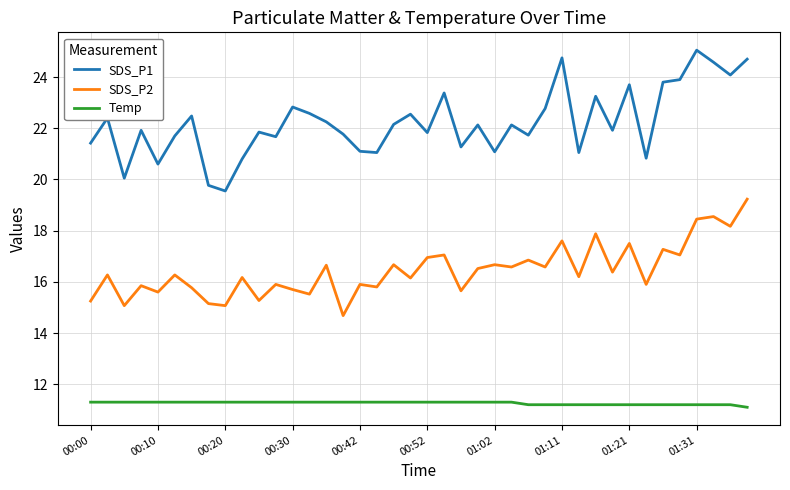

Which series has the largest range (max minus min)?

SDS_P1